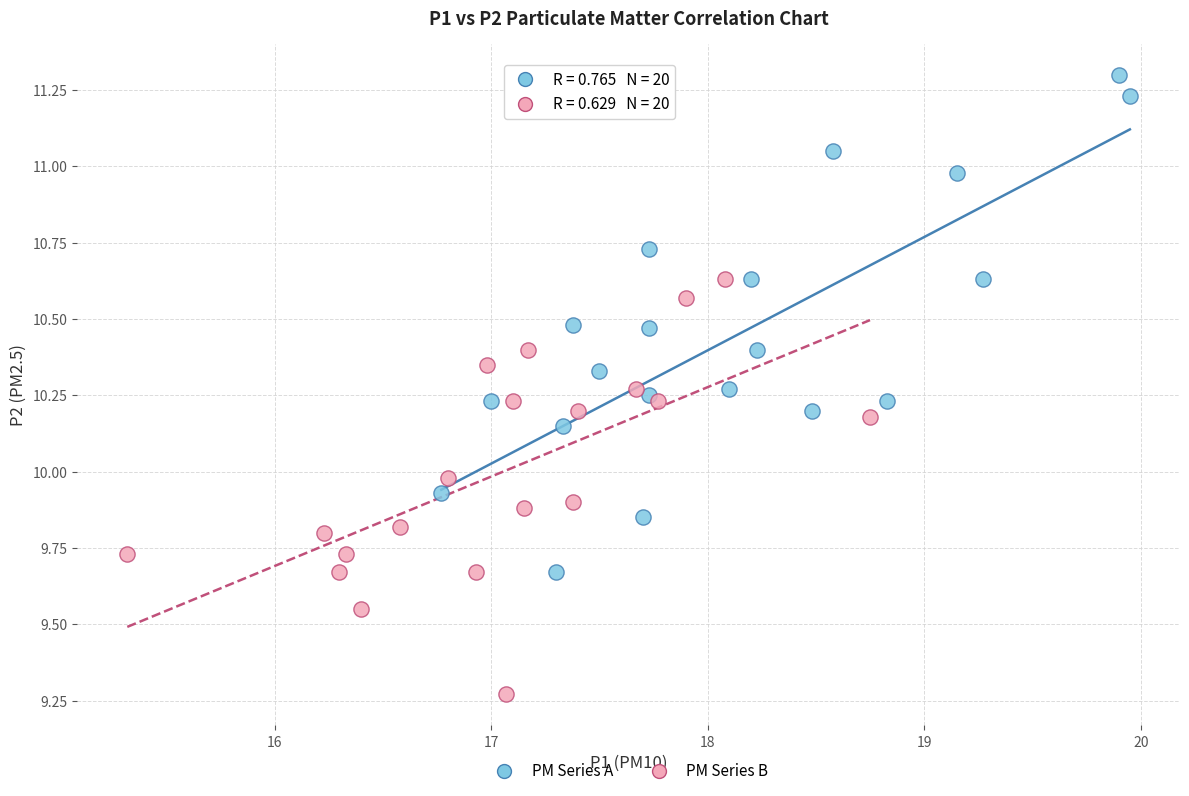

Which series has the largest Y range (max minus min)?

PM Series A